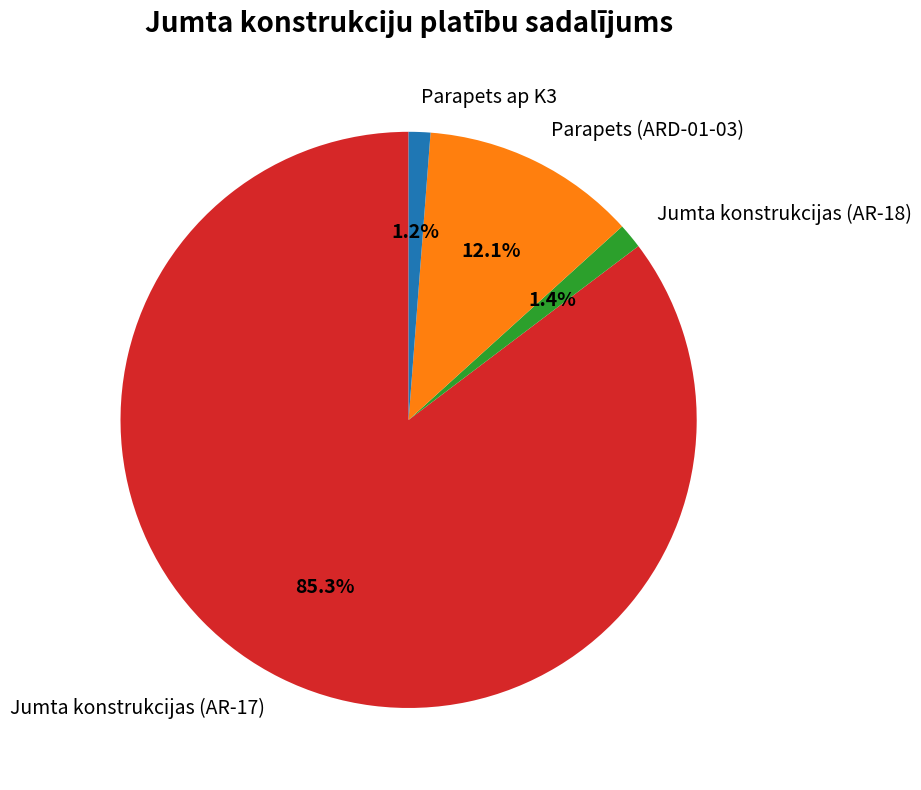

To the nearest percent, what is the difference between the largest and smallest slice percentages?

84%